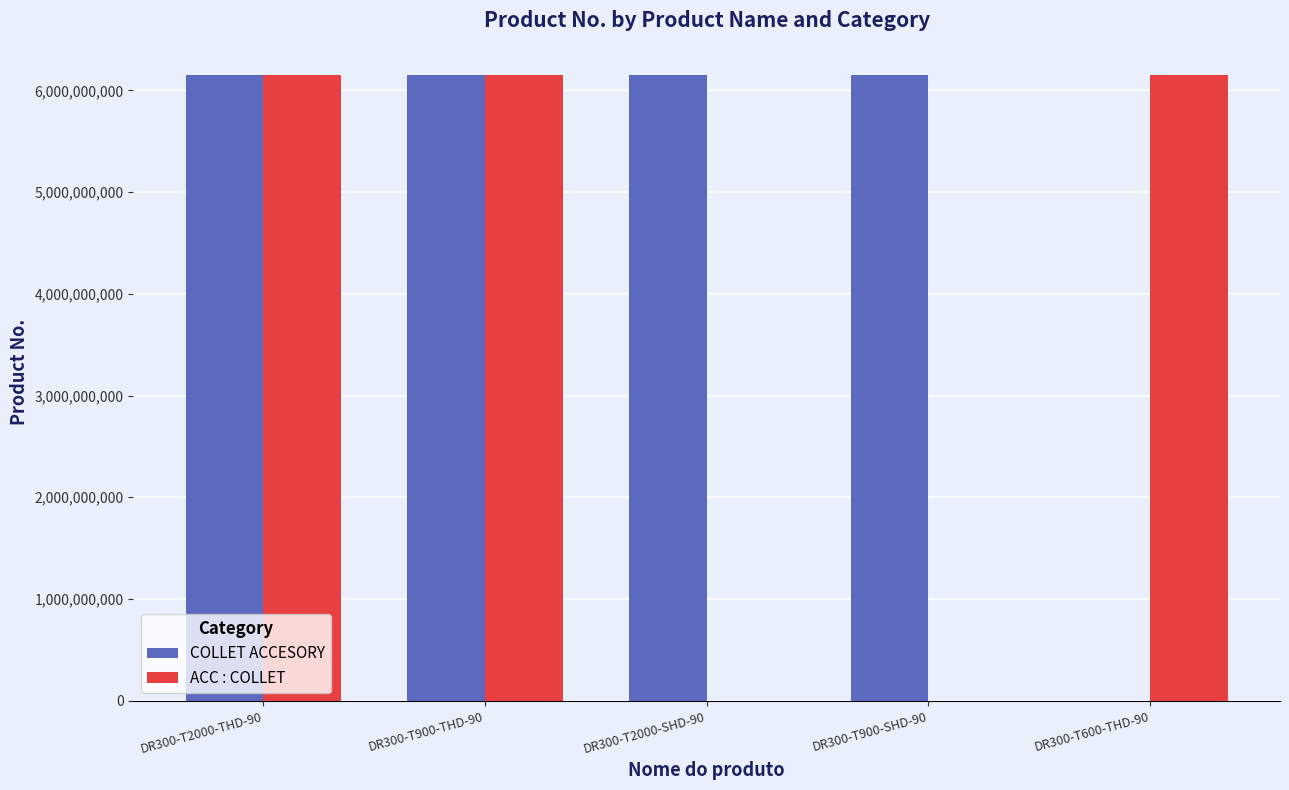

Which series changed the most between DR300-T900-THD-90 and DR300-T900-SHD-90?

ACC : COLLET